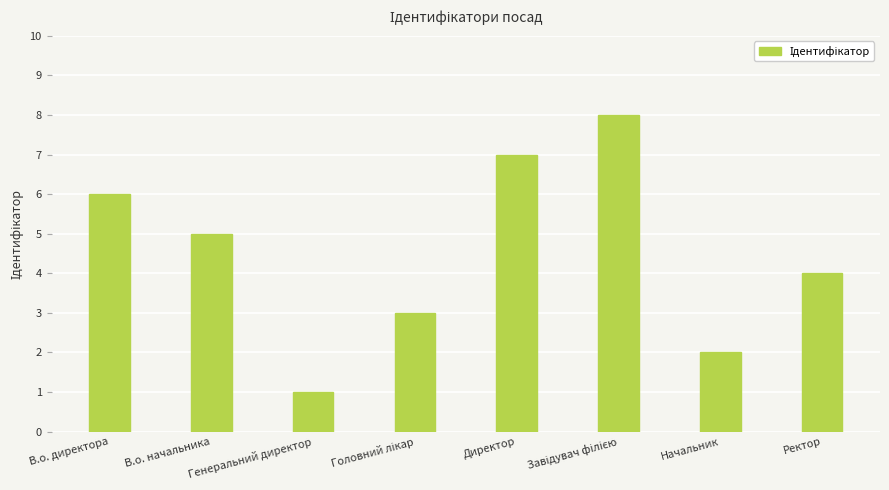

How many data points does each series have?

8